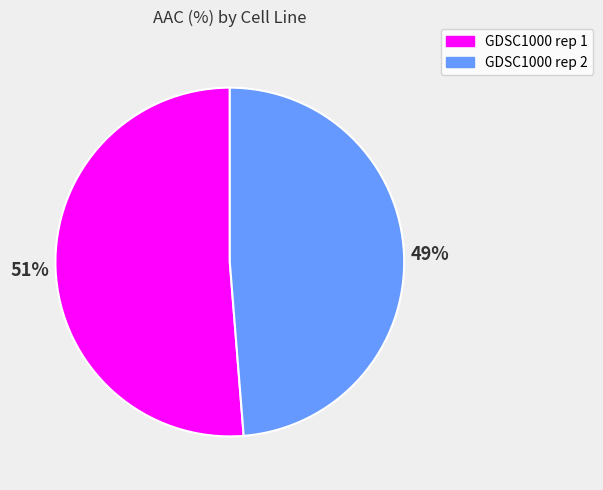

Combined, do GDSC1000 rep 1 and GDSC1000 rep 2 account for over 50%?

Yes